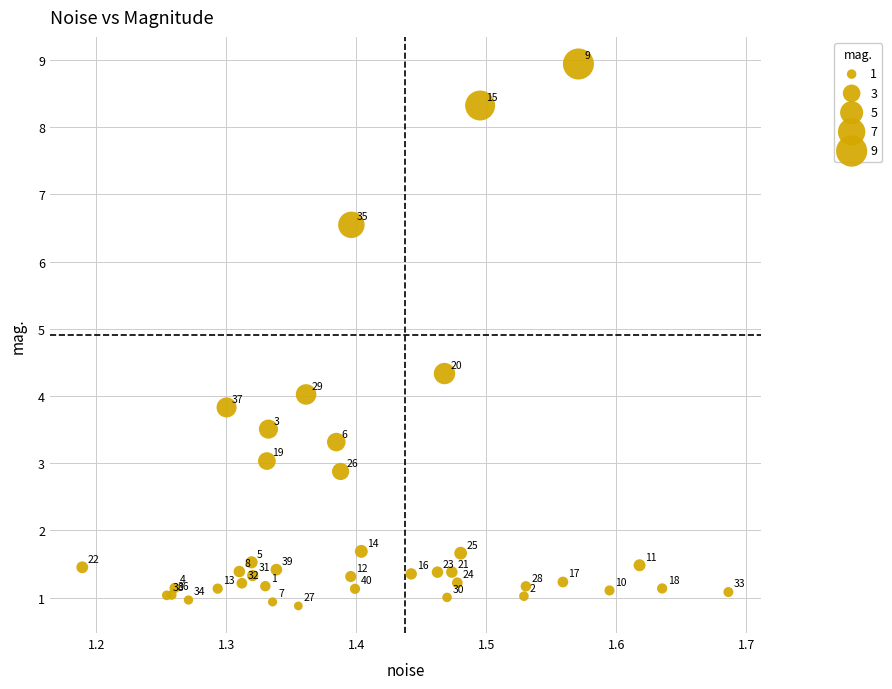

What Y value in the scatter plot is closest to 4?

4.0